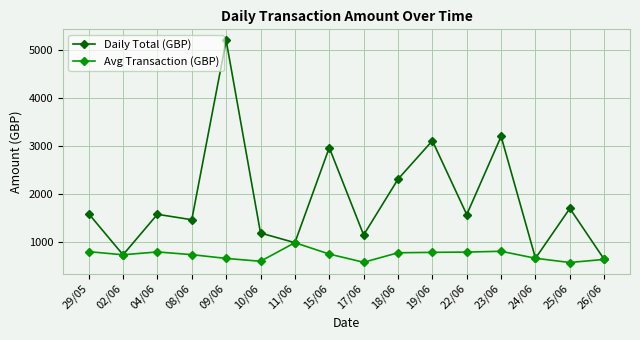

What is the label of the 3rd point from the left?

04/06